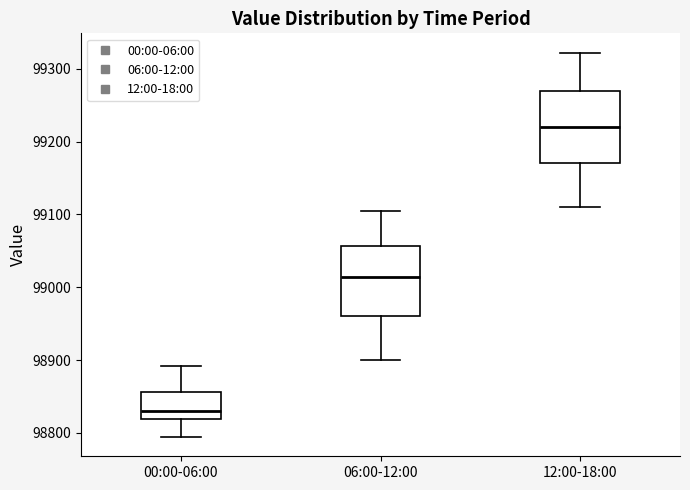

Where is the lower edge of the box for 12:00-18:00 on the y-axis? The values are not printed on the chart, so give them approximately, as read against the axis.

99170